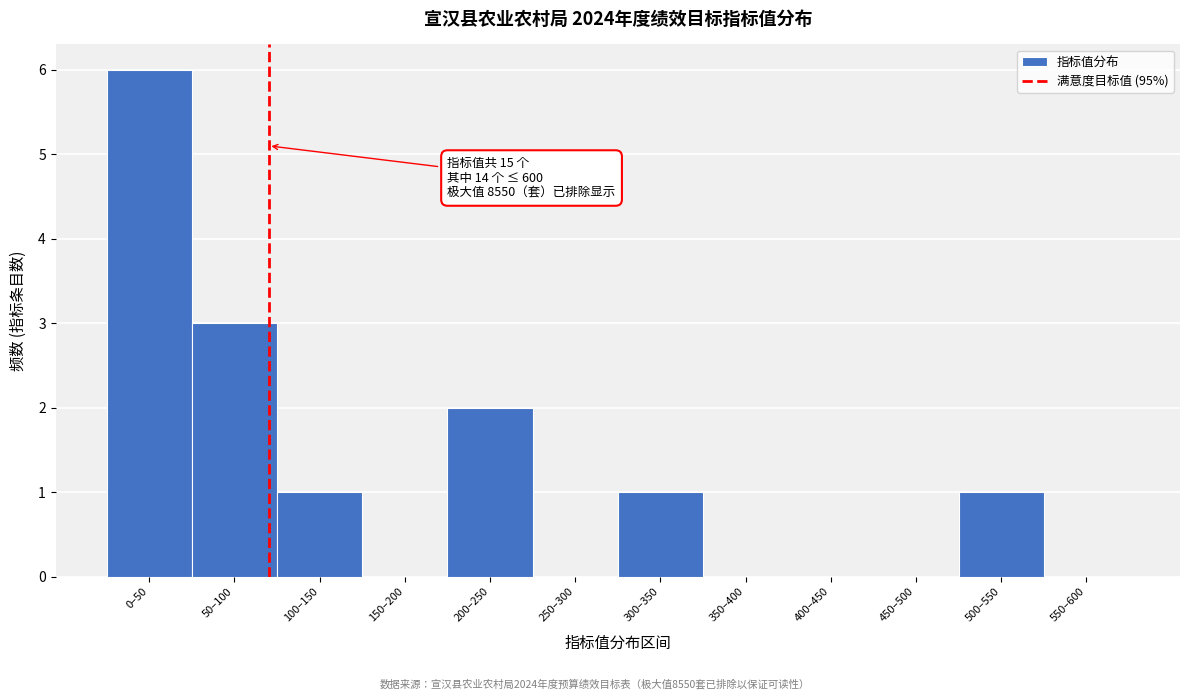

Reading right to left, transcribe all the data shown in this chart.

550–600=0	500–550=1	450–500=0	400–450=0	350–400=0	300–350=1	250–300=0	200–250=2	150–200=0	100–150=1	50–100=3	0–50=6